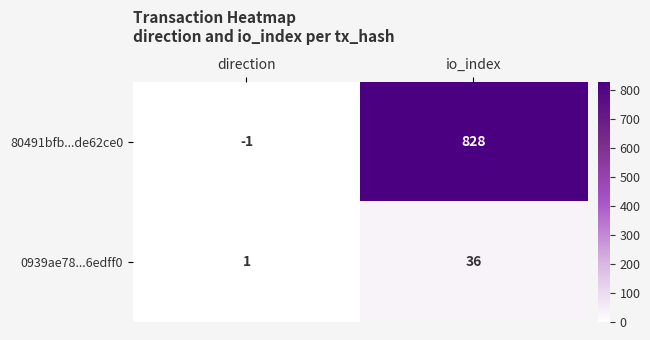

Which series has the widest spread of values?

80491bfb...de62ce0